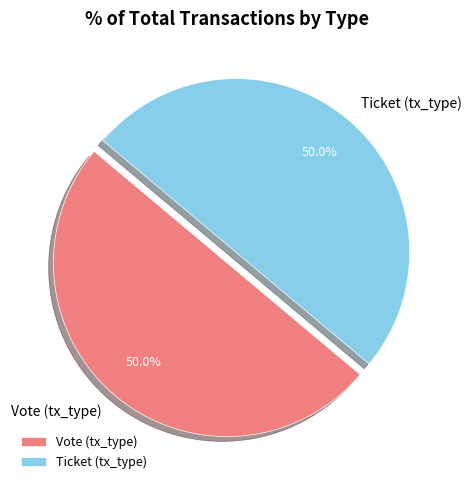

Approximately how many times larger is the value at Ticket (tx_type) compared to Vote (tx_type)?

1.0